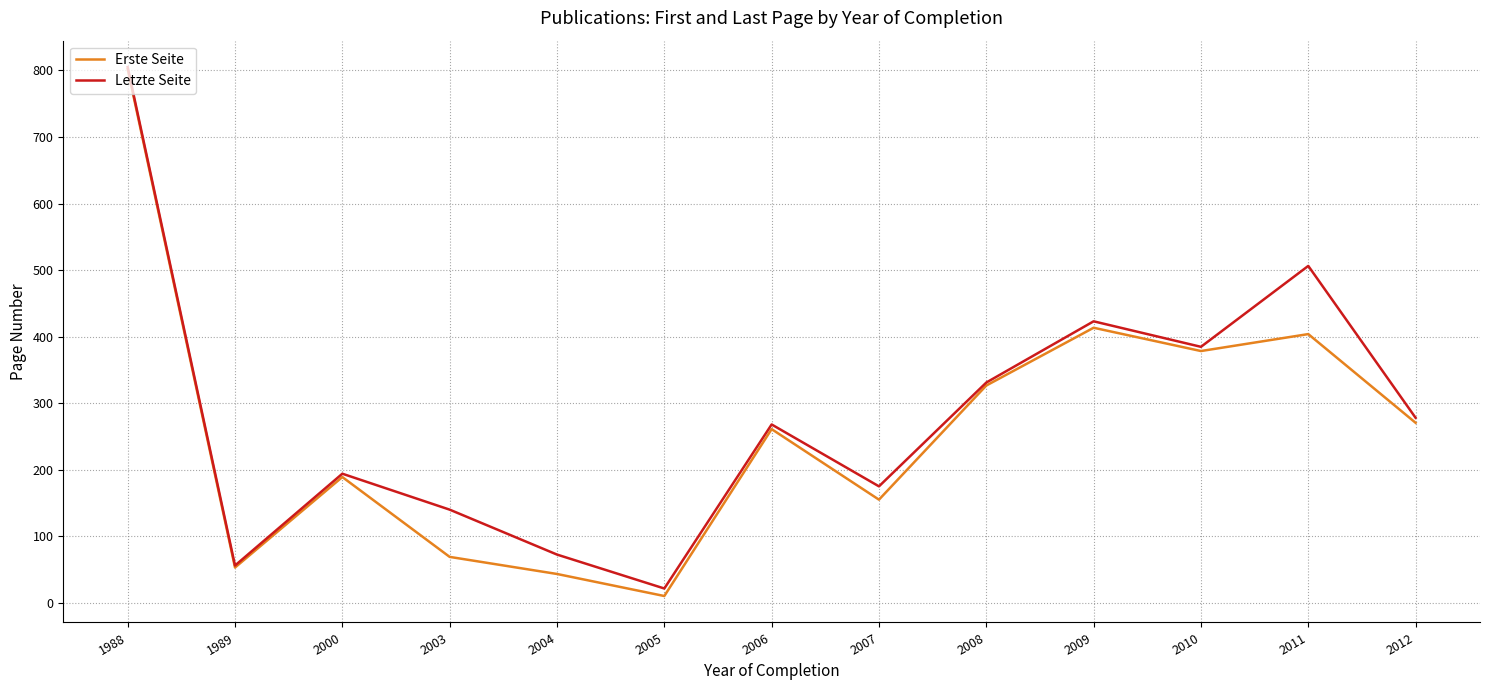

Is the value of Erste Seite at 2007 greater than the value of Letzte Seite at 2006?

No